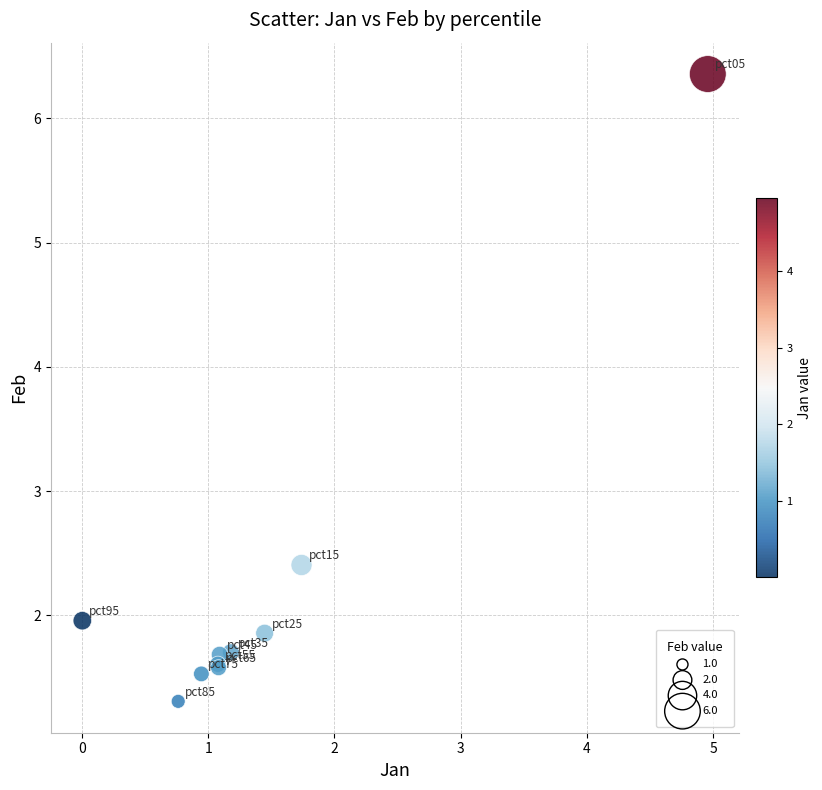

What Y value in the scatter plot is closest to 3?

2.4